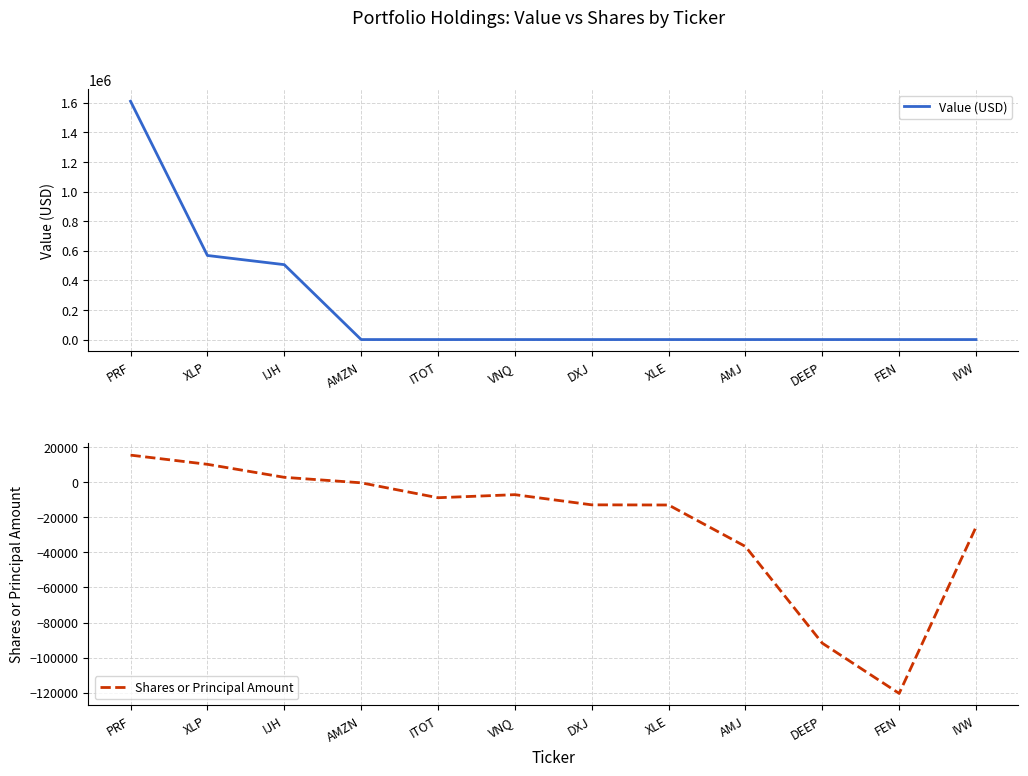

Between IJH and IVW, which is larger?

IJH